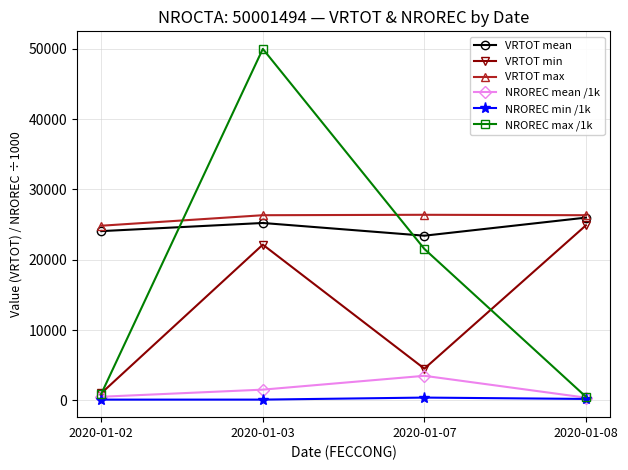

Where is the first local maximum for VRTOT min?

2020-01-03